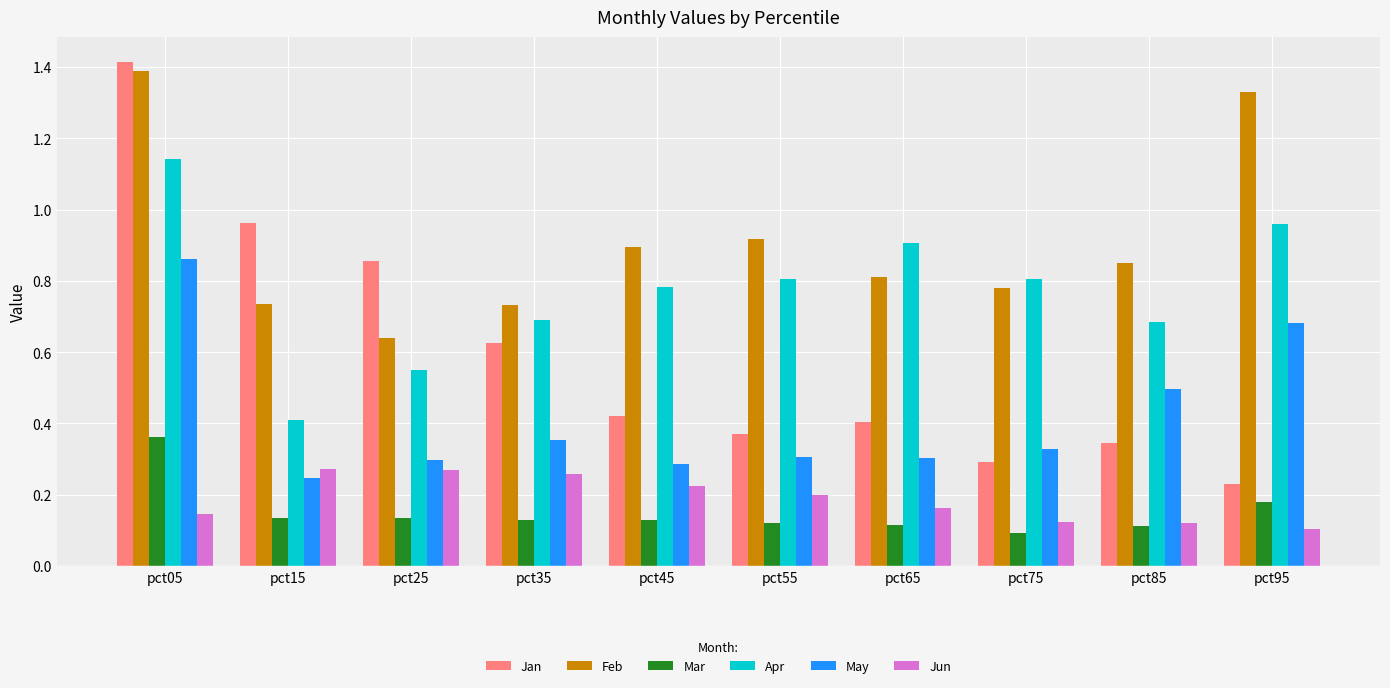

What is the sum of all Mar values?

1.5